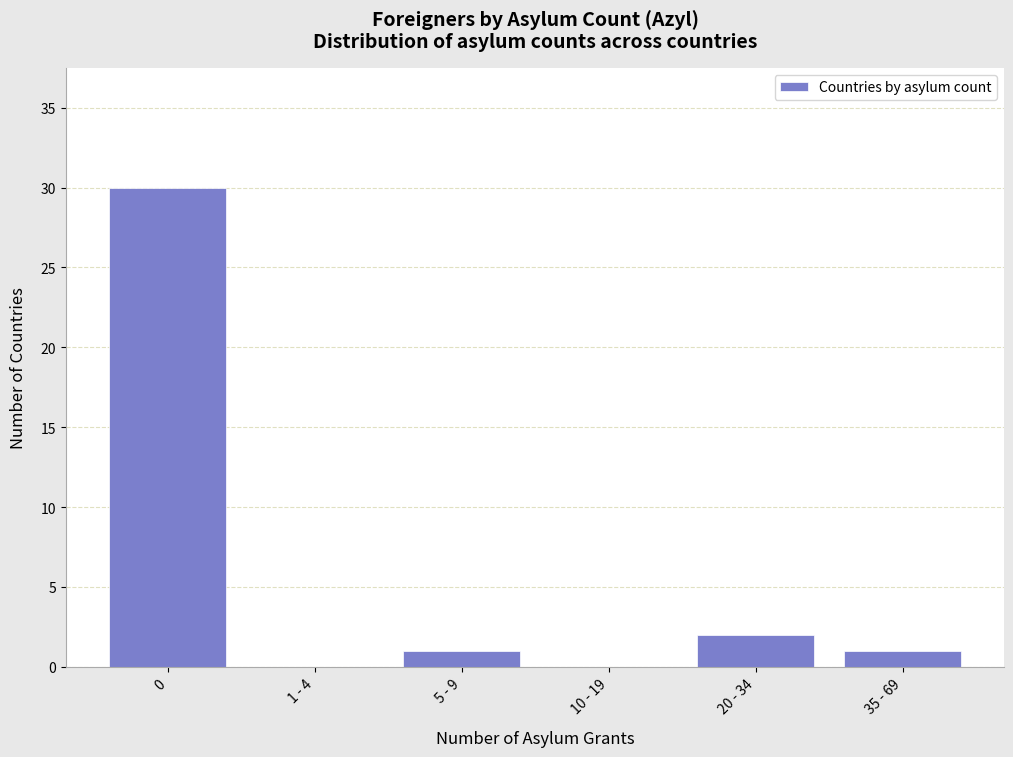

Reading left to right, list all the values displayed in this chart.

0=30	1 - 4=0	5 - 9=1	10 - 19=0	20 - 34=2	35 - 69=1